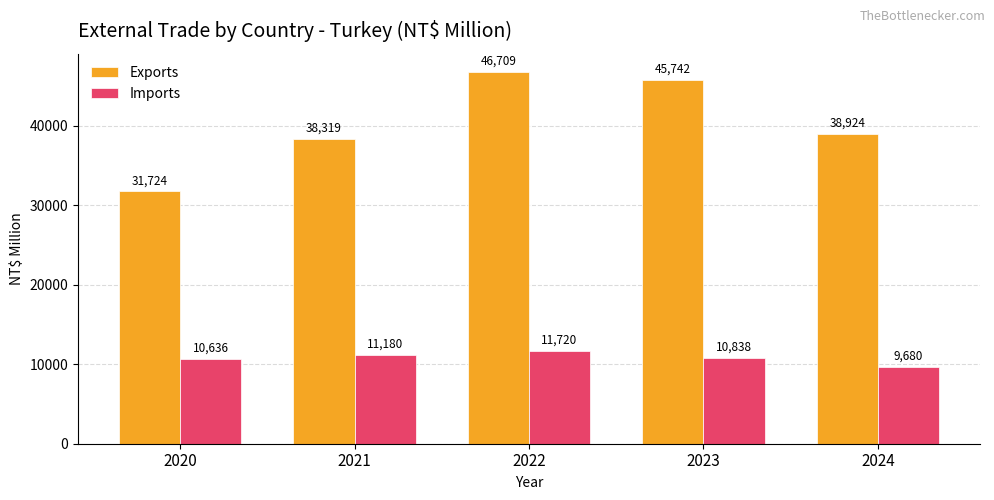

What are all the series names shown in the legend?

Exports, Imports